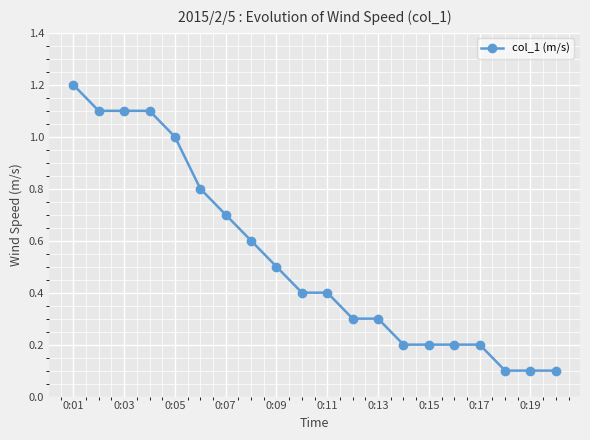

Reading left to right, transcribe all the data shown in this chart.

1.2	1.1	1.1	1.1	1.0	0.8	0.7	0.6	0.5	0.4	0.4	0.3	0.3	0.2	0.2	0.2	0.2	0.1	0.1	0.1